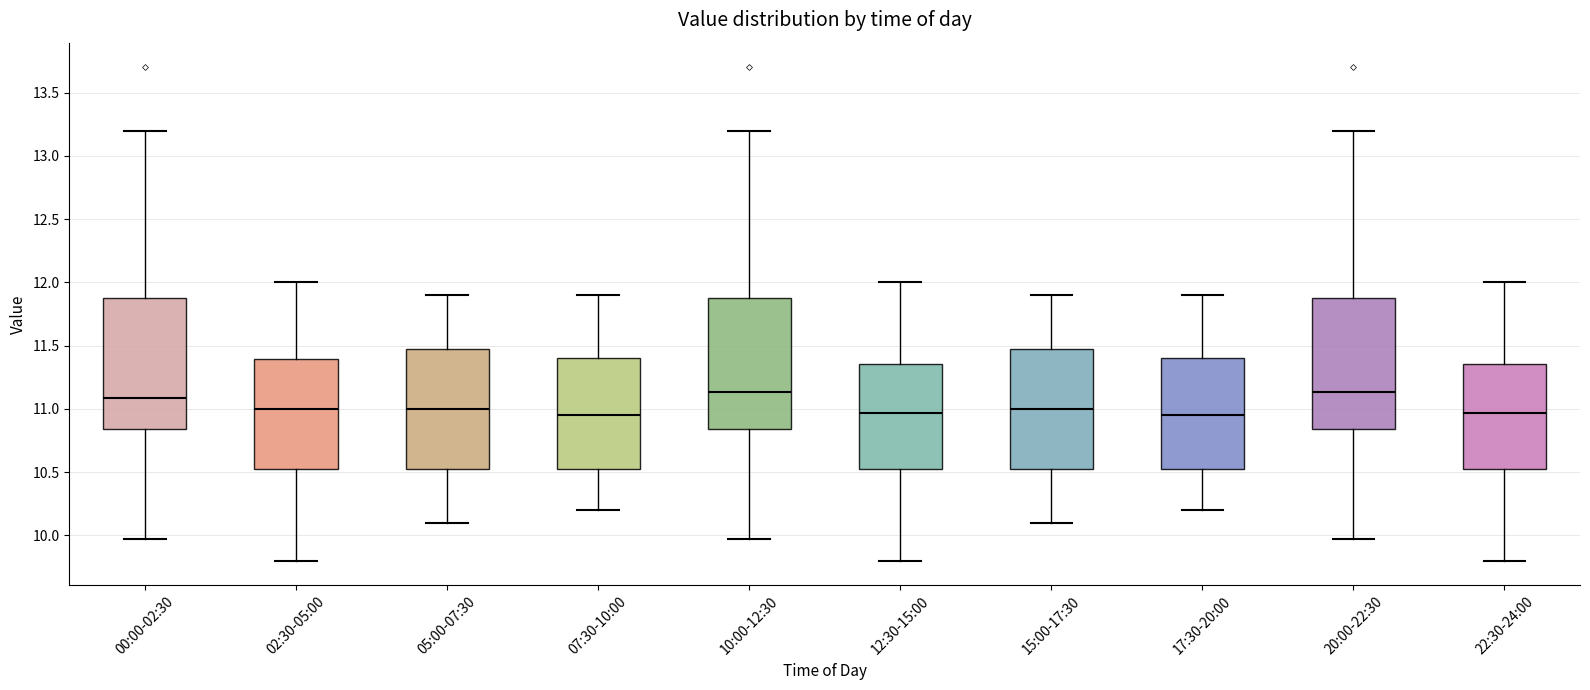

Reading left to right, transcribe this box plot: for each box, give where its median line is, the range the box spans, and where its two whiskers end, as read against the y-axis. The values are not printed on the chart, so give them approximately, as read against the axis.

00:00-02:30: median 11.10, box 10.85 to 11.90, whiskers 9.95 to 13.20
02:30-05:00: median 11.00, box 10.55 to 11.40, whiskers 9.80 to 12.00
05:00-07:30: median 11.00, box 10.55 to 11.50, whiskers 10.10 to 11.90
07:30-10:00: median 10.95, box 10.55 to 11.40, whiskers 10.20 to 11.90
10:00-12:30: median 11.15, box 10.85 to 11.90, whiskers 9.95 to 13.20
12:30-15:00: median 10.95, box 10.55 to 11.35, whiskers 9.80 to 12.00
15:00-17:30: median 11.00, box 10.55 to 11.50, whiskers 10.10 to 11.90
17:30-20:00: median 10.95, box 10.55 to 11.40, whiskers 10.20 to 11.90
20:00-22:30: median 11.15, box 10.85 to 11.90, whiskers 9.95 to 13.20
22:30-24:00: median 10.95, box 10.55 to 11.35, whiskers 9.80 to 12.00